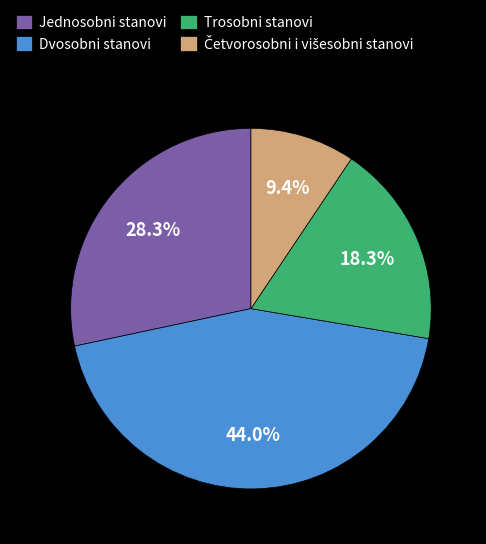

Which slice is the largest?

Dvosobni stanovi